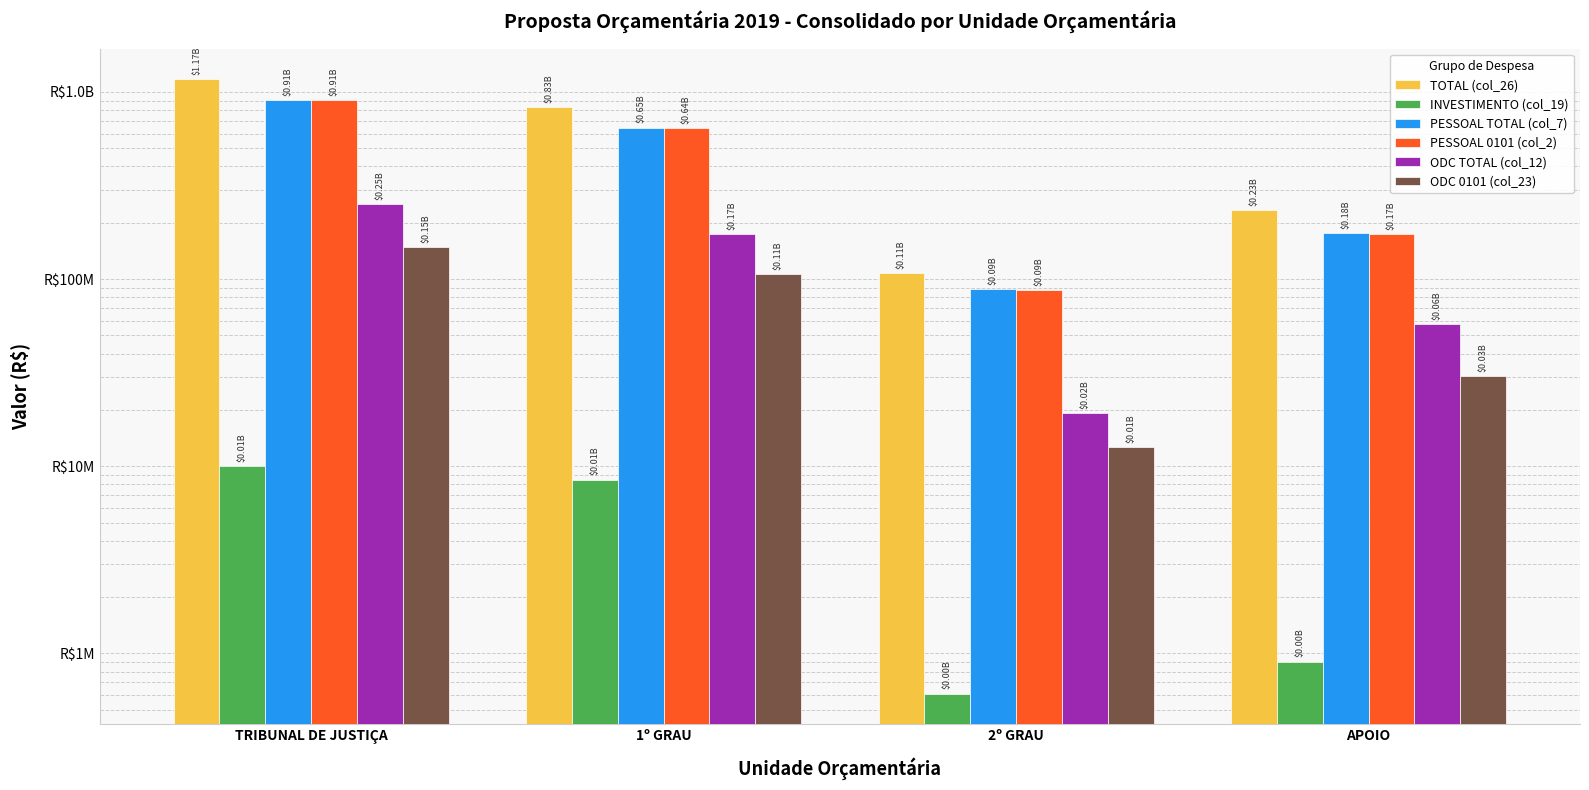

What is the total value across all series at TRIBUNAL DE JUSTIÇA?

3394486228